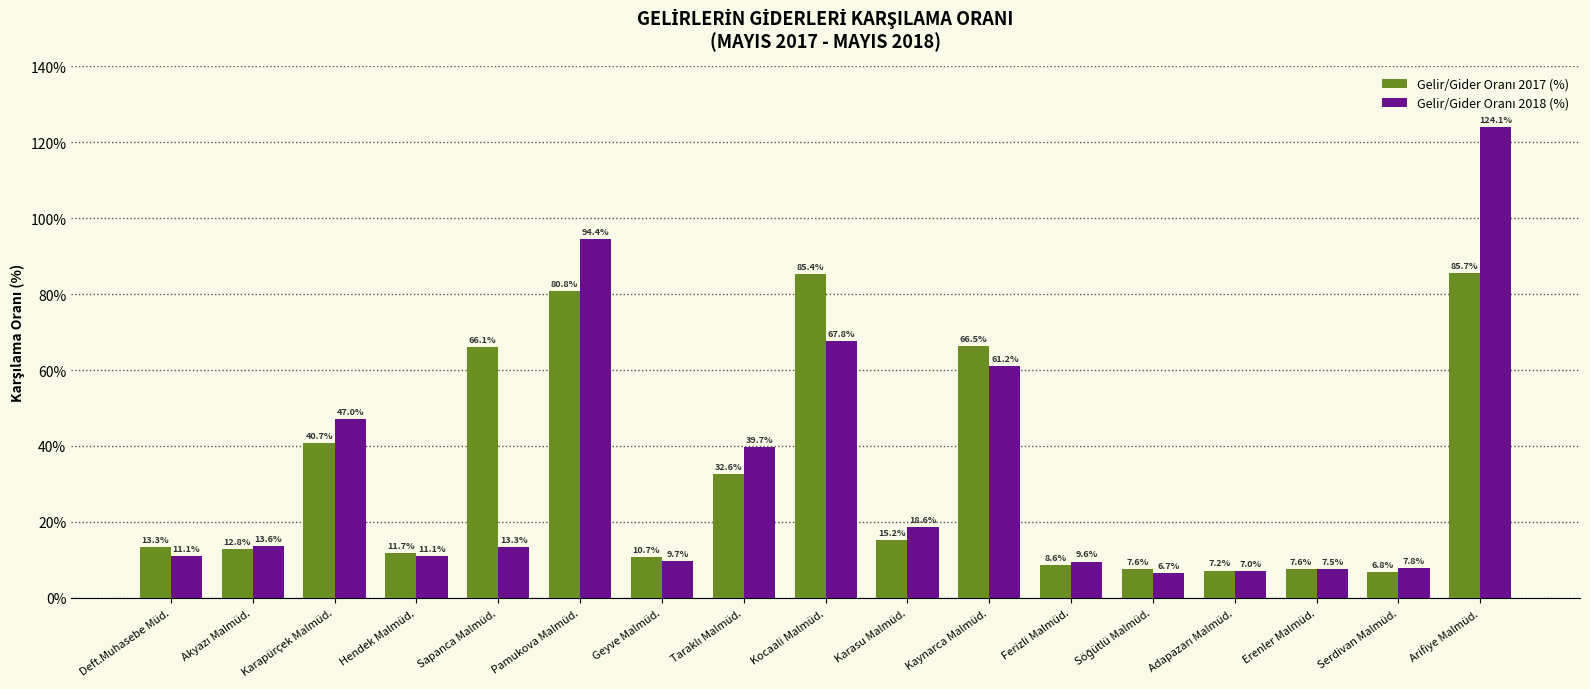

At which category is the sum across all series the highest?

Arifiye Malmüd.